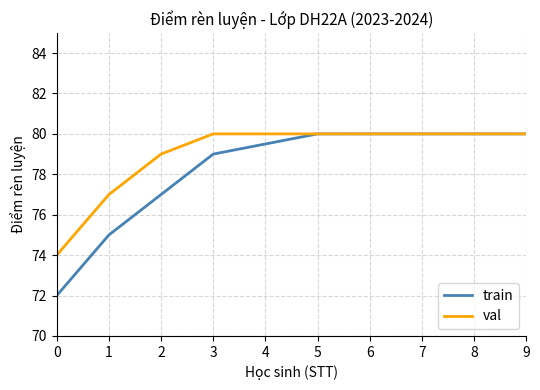

True or false: train has more than 2 points higher than both neighbors.

False